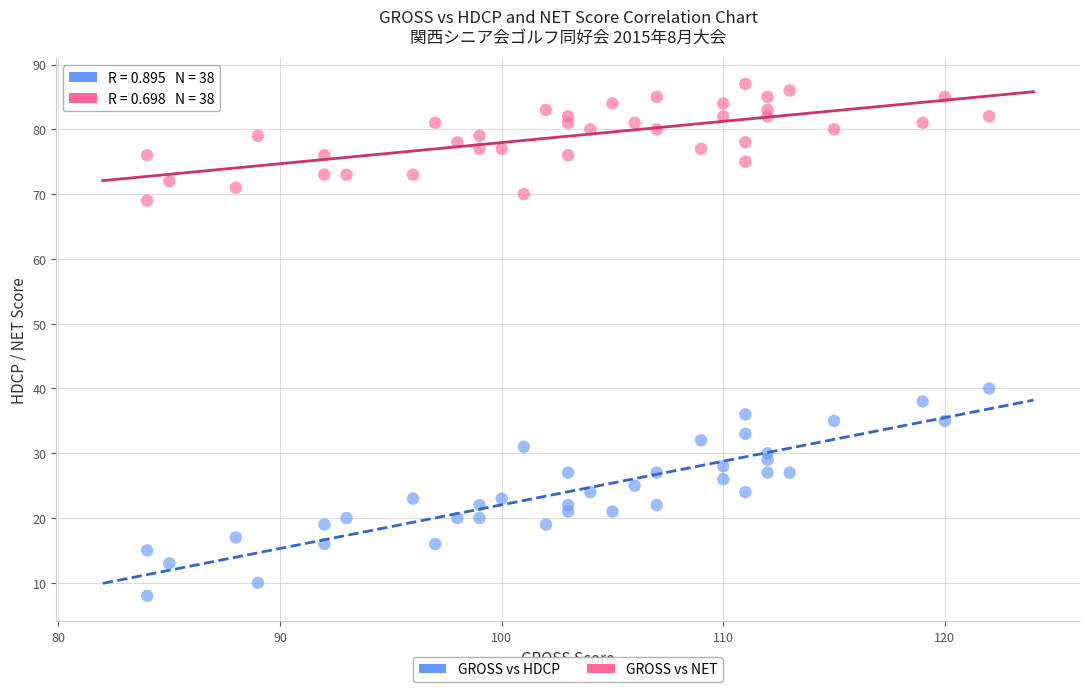

What is the X range (max minus min) for the scatter plot?

38